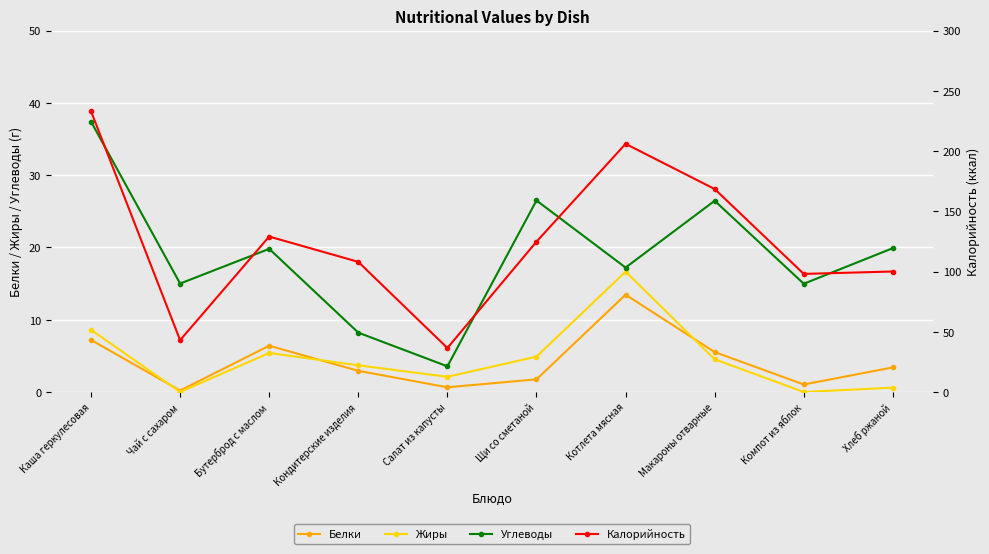

True or false: Калорийность and Белки cross at least once.

False